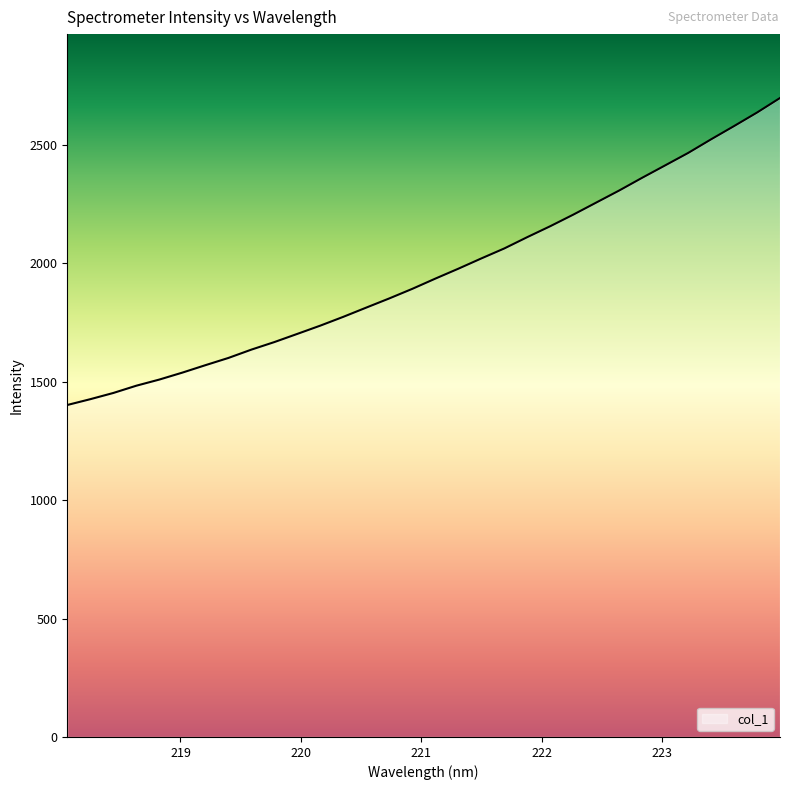

How many series are shown in this chart?

1